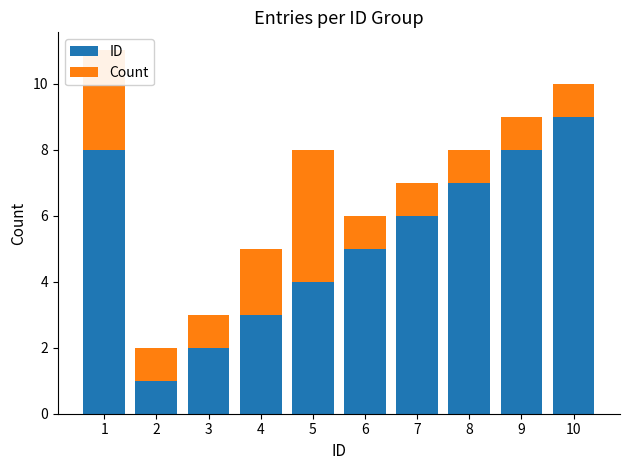

Which category has the highest value in the ID series?

10